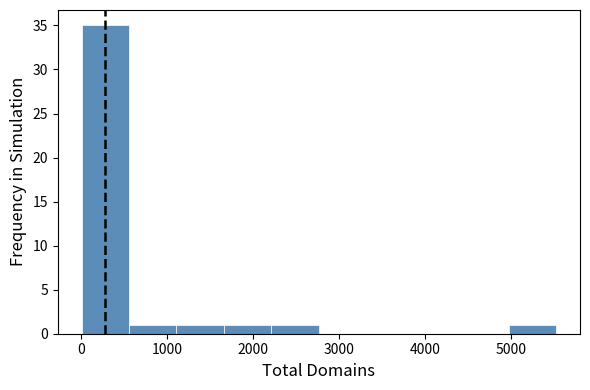

Reading left to right, list every bar in this chart as the range it spans on the x-axis followed by its height. Neither the bar edges nor the heights are printed on the chart, so give them approximately, as read against the axes.

0 to 600: 35
600 to 1100: 1
1100 to 1700: 1
1700 to 2200: 1
2200 to 2800: 1
2800 to 3300: 0
3300 to 3900: 0
3900 to 4400: 0
4400 to 5000: 0
5000 to 5500: 1